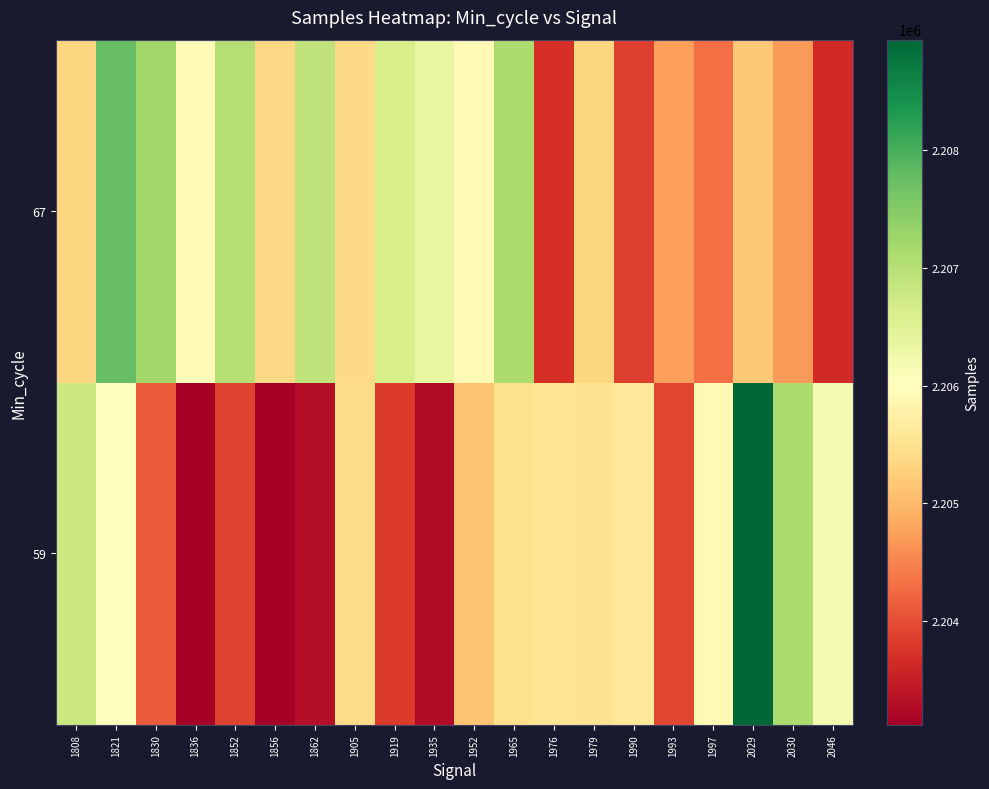

Which label corresponds to the smallest value in the chart?

1856